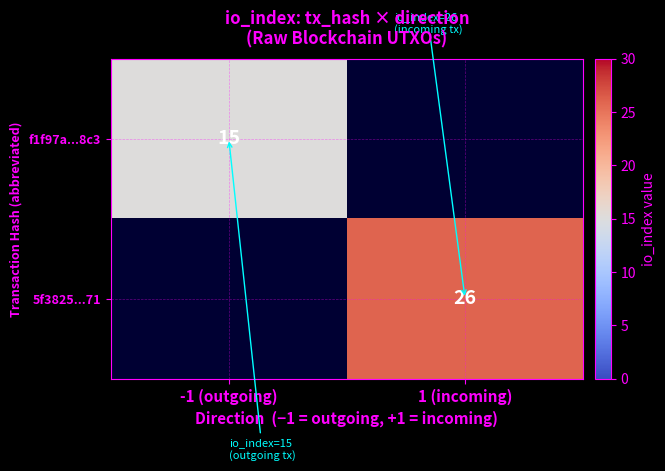

True or false: 5f3825...71 has a value of 26 at 1 (incoming).

True